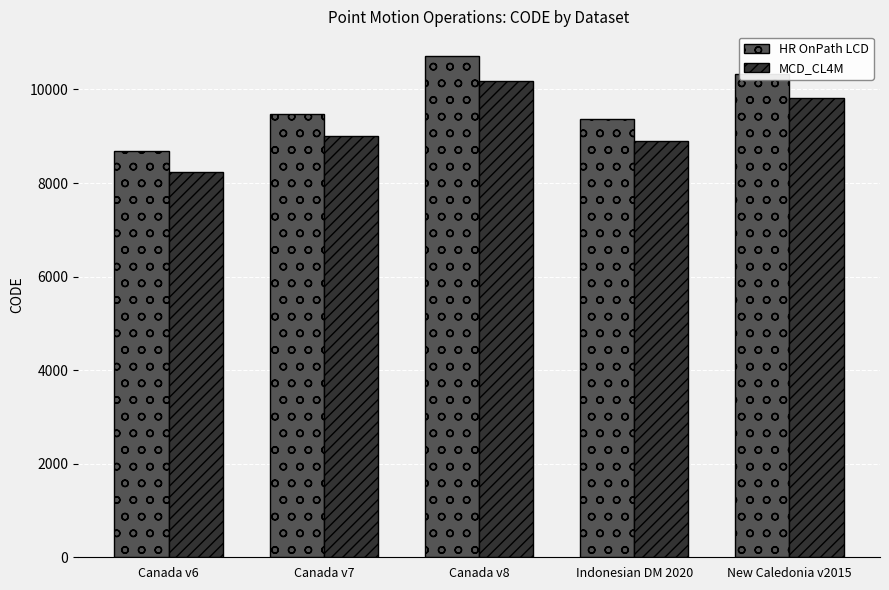

What is the difference between the second highest and second lowest values in the MCD_CL4M series?

900.6